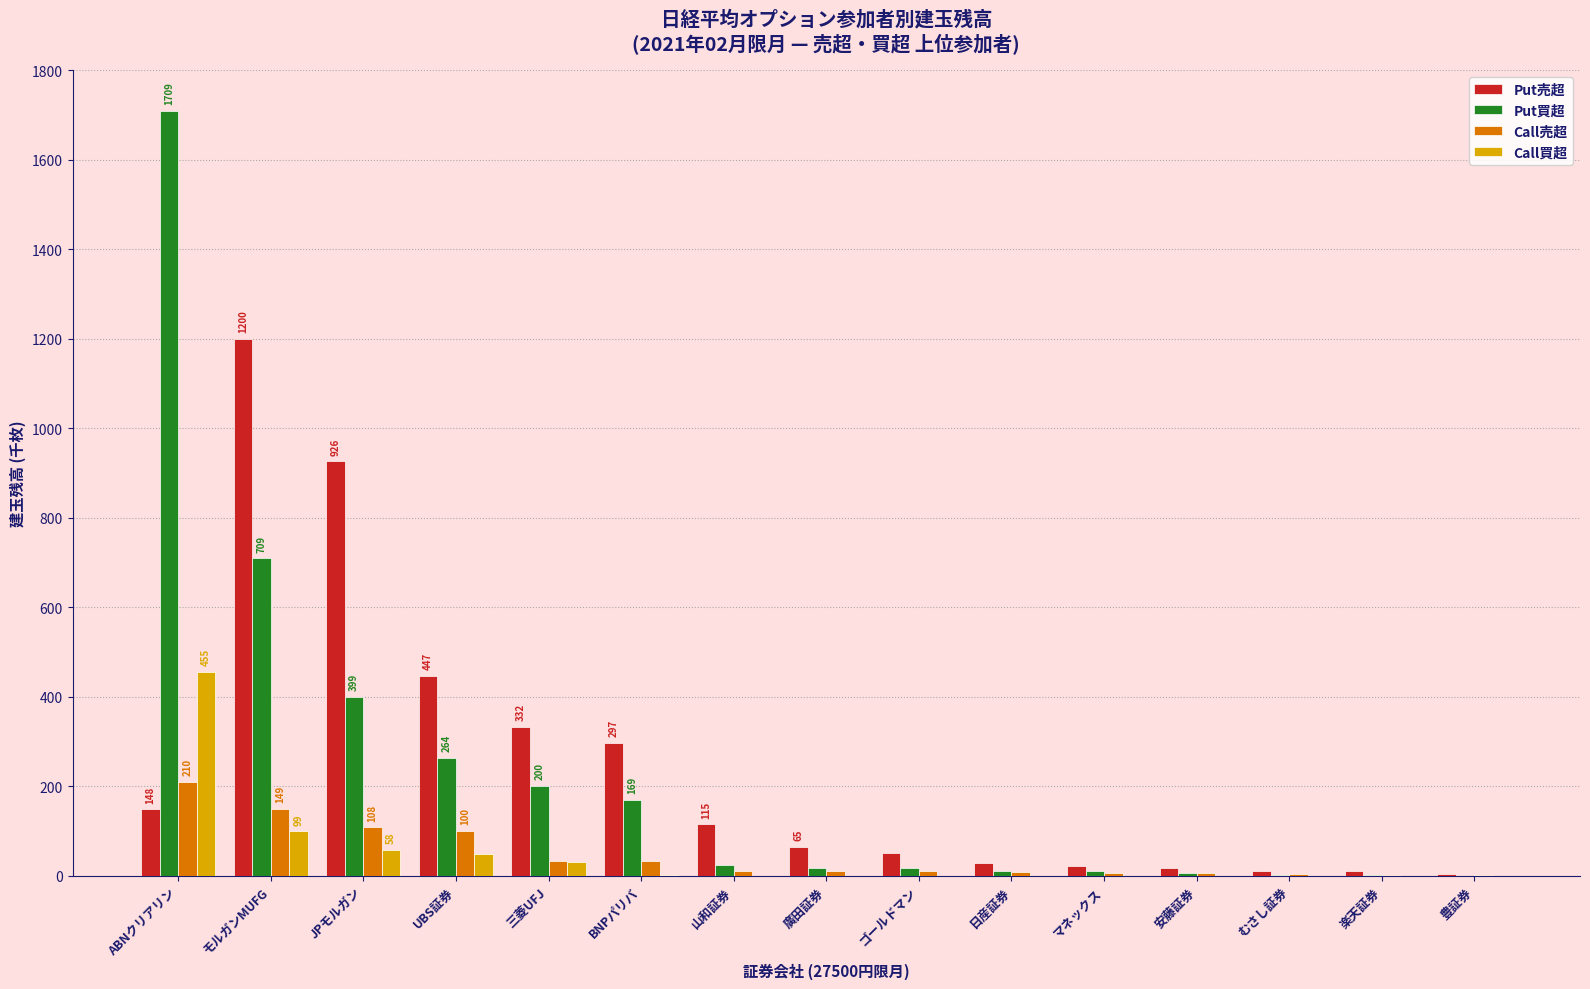

What is the sum of all Call買超 values?

693